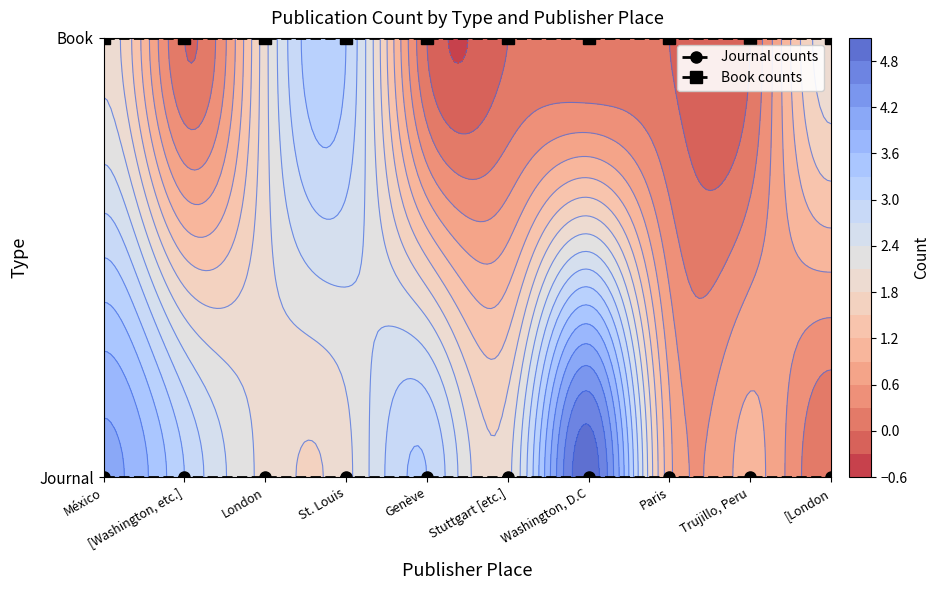

What is the sum of all Book counts values?

10